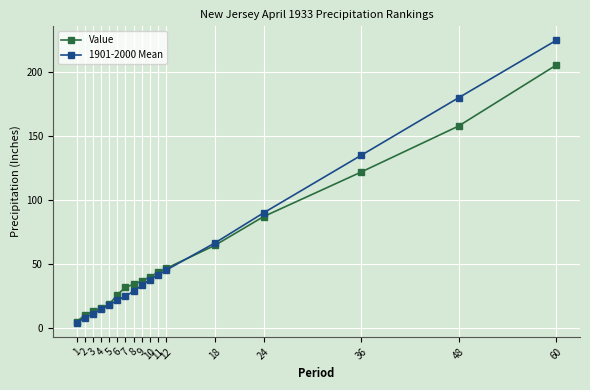

Which series has the widest spread of values?

1901-2000 Mean